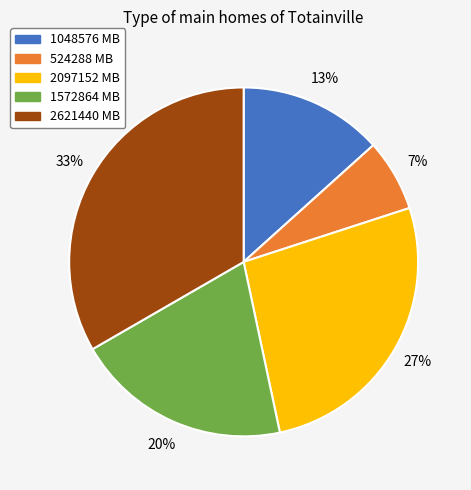

Is there any slice that represents more than half of the pie?

No